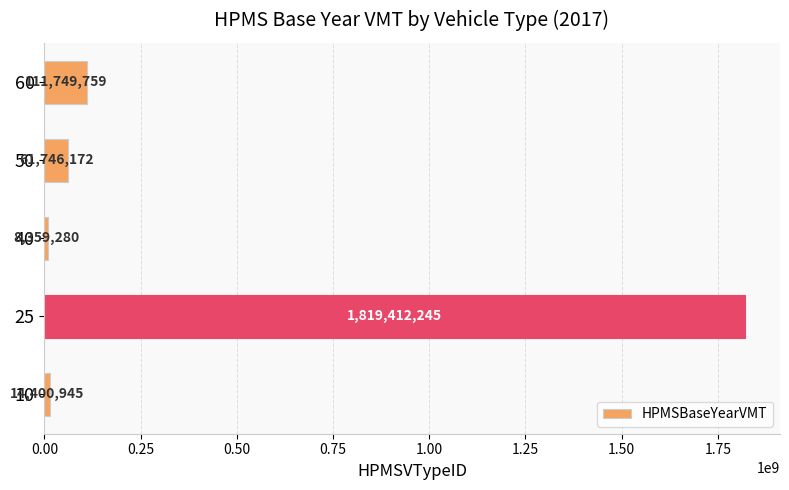

Which has a higher value, 10 or 25?

25